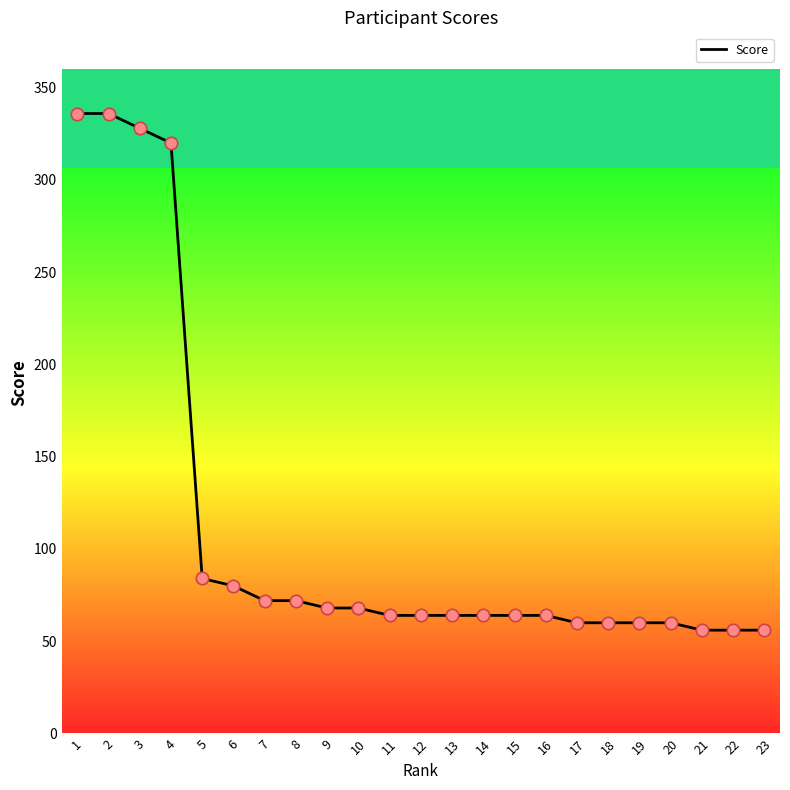

Approximately how many times larger is the value at 21 compared to 7?

0.8